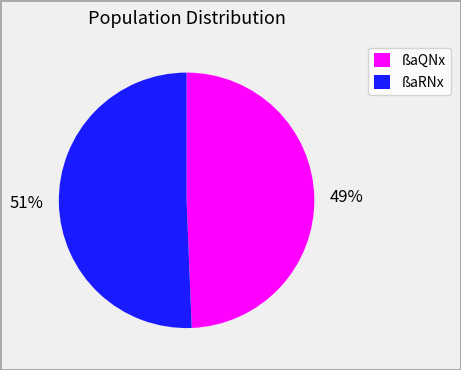

Approximately how many times larger is the value at ßaQNx compared to ßaRNx?

1.0